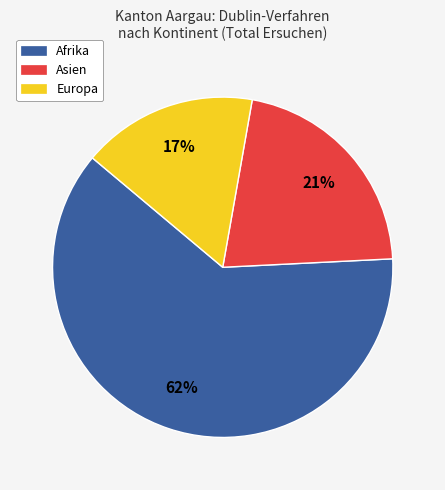

Rank the categories by value from lowest to highest.

Europa, Asien, Afrika